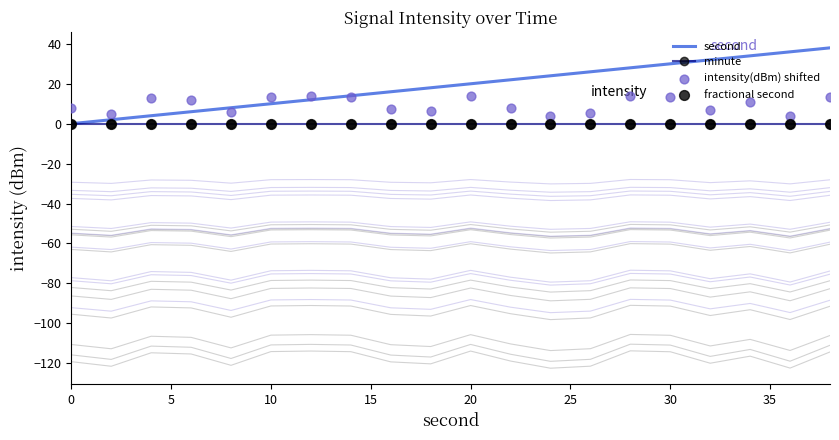

What are all the series names shown in the legend?

second, minute, intensity(dBm) shifted, fractional second